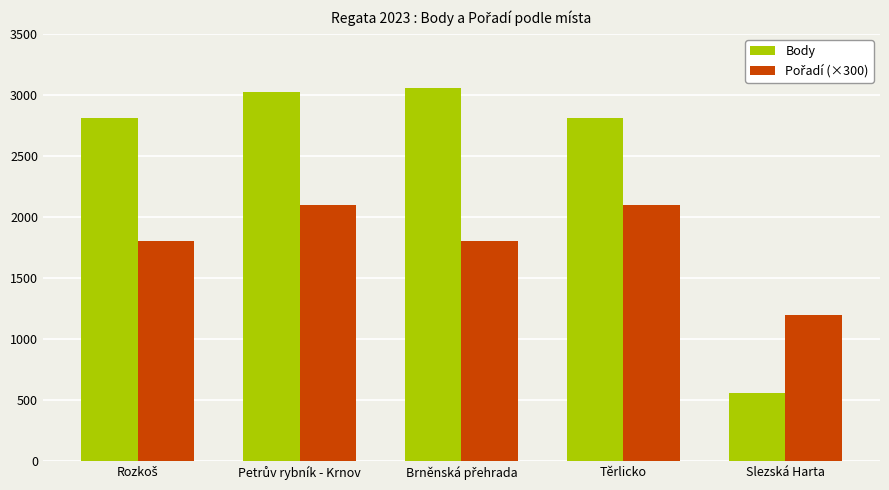

What is the spread (max minus min) of values at Těrlicko?

714